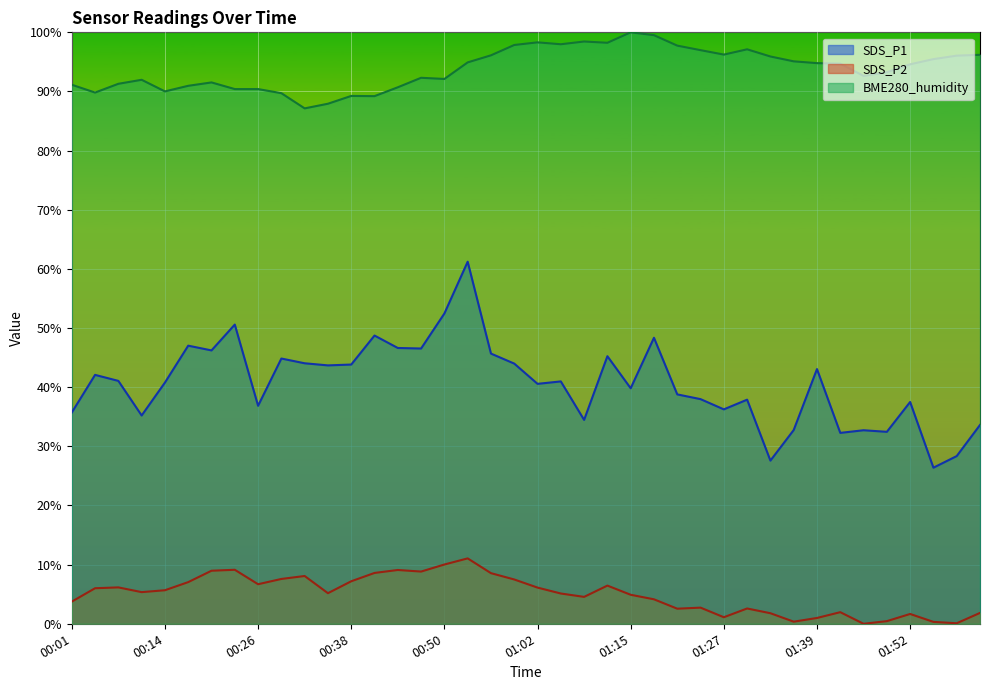

At how many categories does at least one series exceed 37?

40